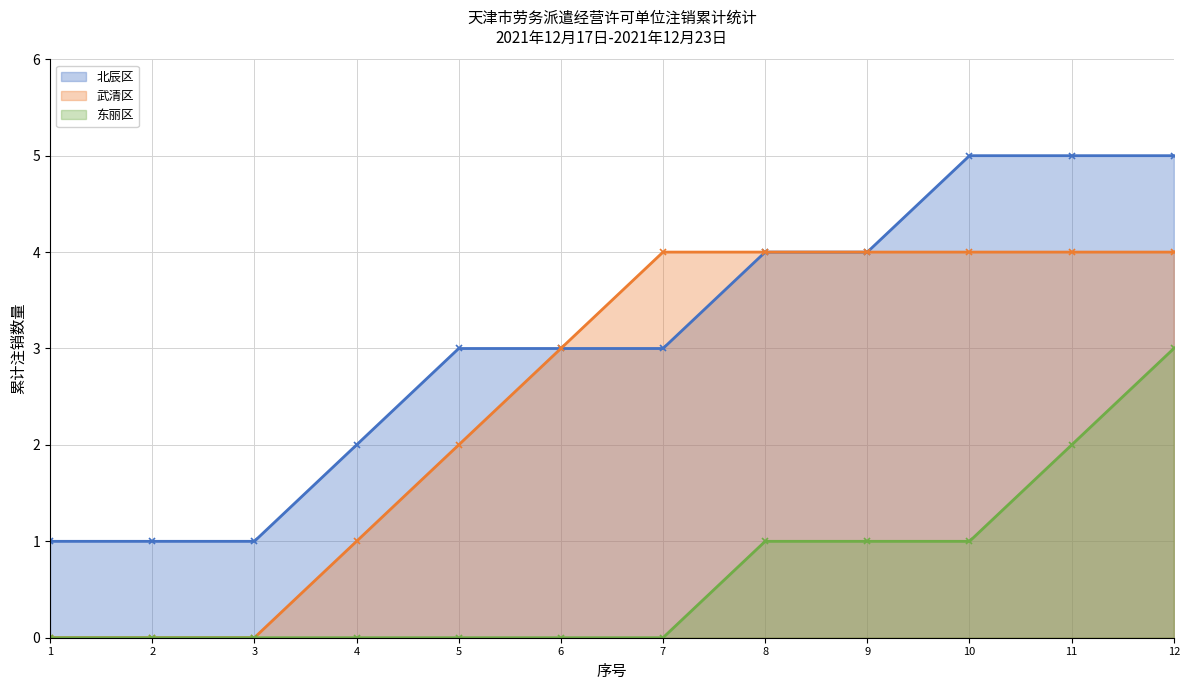

The value of 武清区 at 9 is 1. True or false?

False